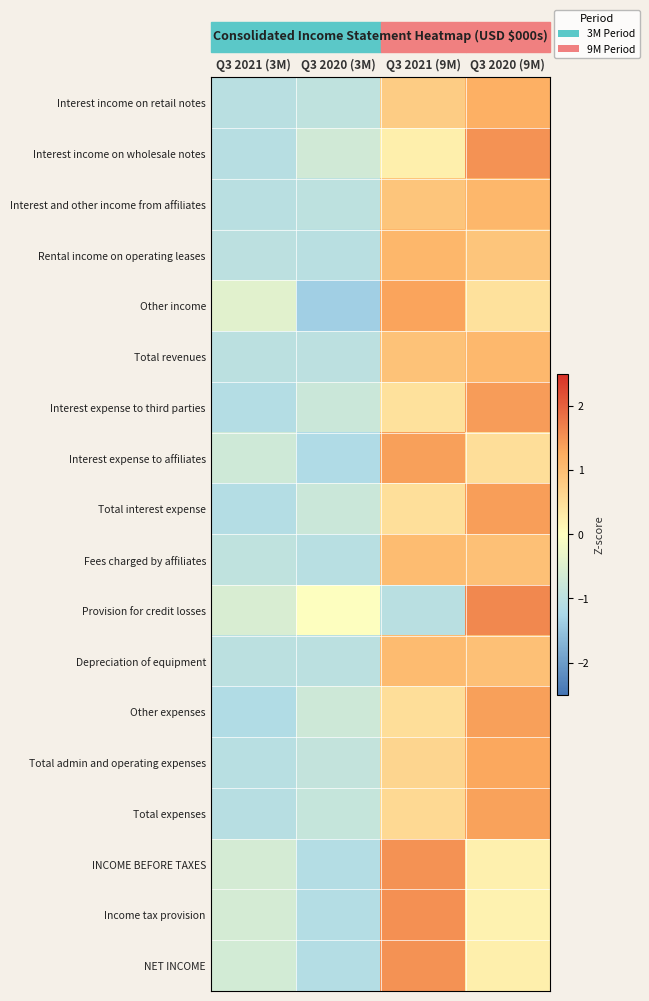

At Q3 2020 (9M), list the series in order from smallest to largest.

Income tax provision, INCOME BEFORE TAXES, NET INCOME, Other income, Interest expense to affiliates, Rental income on operating leases, Depreciation of equipment, Fees charged by affiliates, Total revenues, Interest and other income from affiliates, Interest income on retail notes, Total admin and operating expenses, Total expenses, Other expenses, Total interest expense, Interest expense to third parties, Interest income on wholesale notes, Provision for credit losses